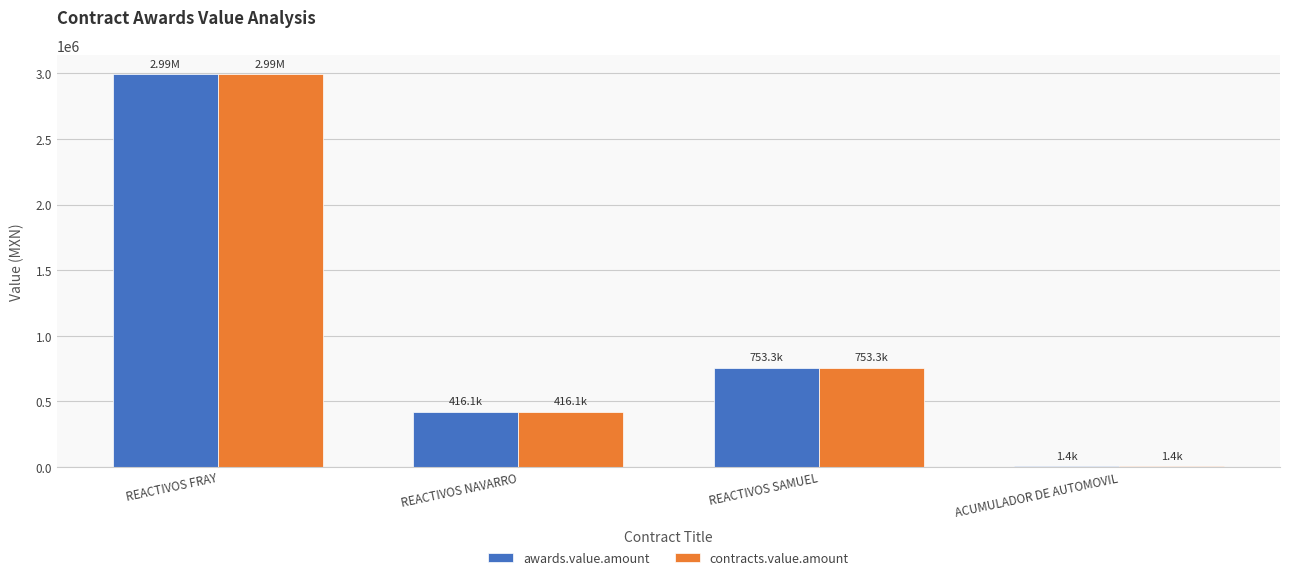

Is it true that awards.value.amount equals 416115.2 at REACTIVOS NAVARRO?

True